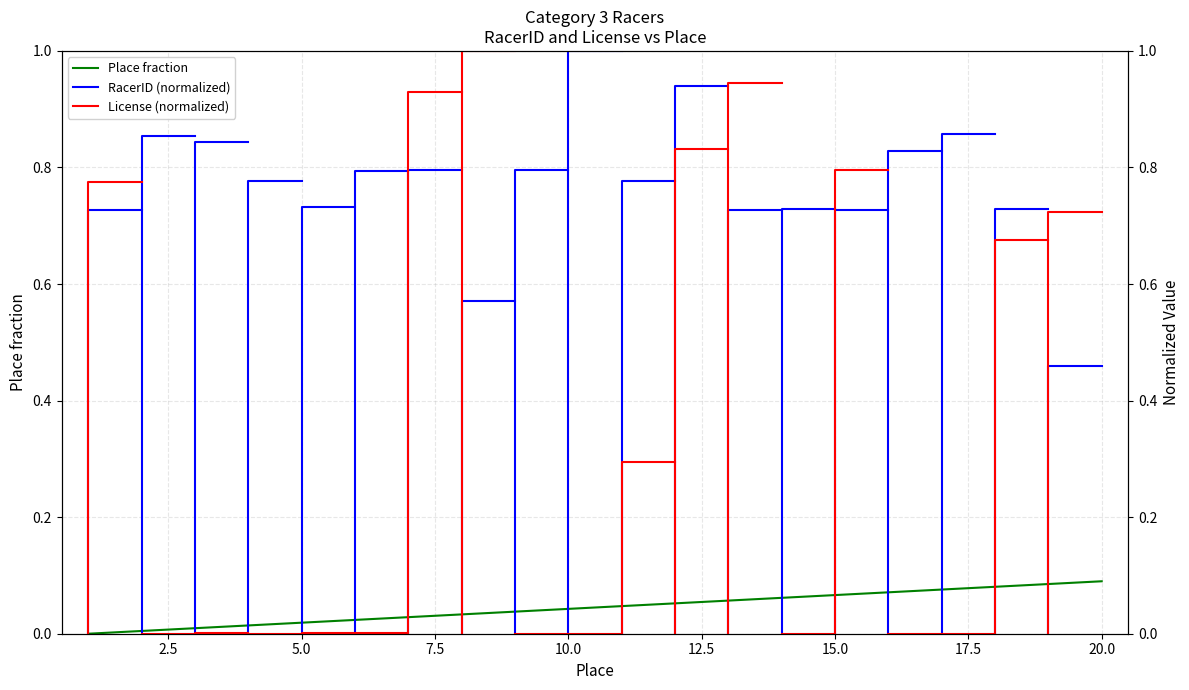

Reading left to right, what are all the values shown in this chart?

0.0	0.0	0.0	0.0	0.0	0.0	0.0	0.0	0.0	0.0	0.0	0.1	0.1	0.1	0.1	0.1	0.1	0.1	0.1	0.1